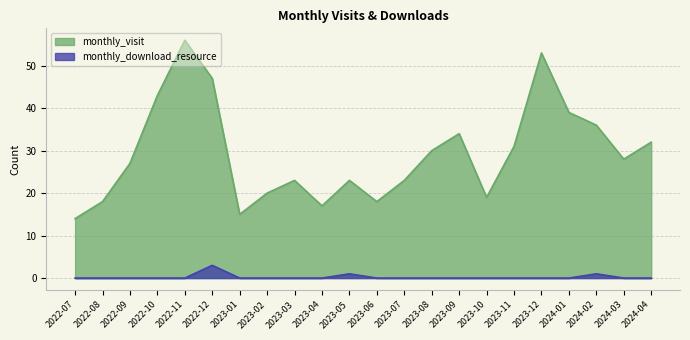

What position from the right is 2023-03?

14